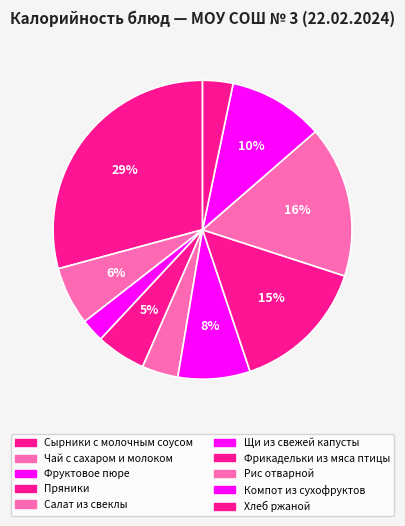

What percentage is the Сырники с молочным соусом slice, to the nearest percent?

29%